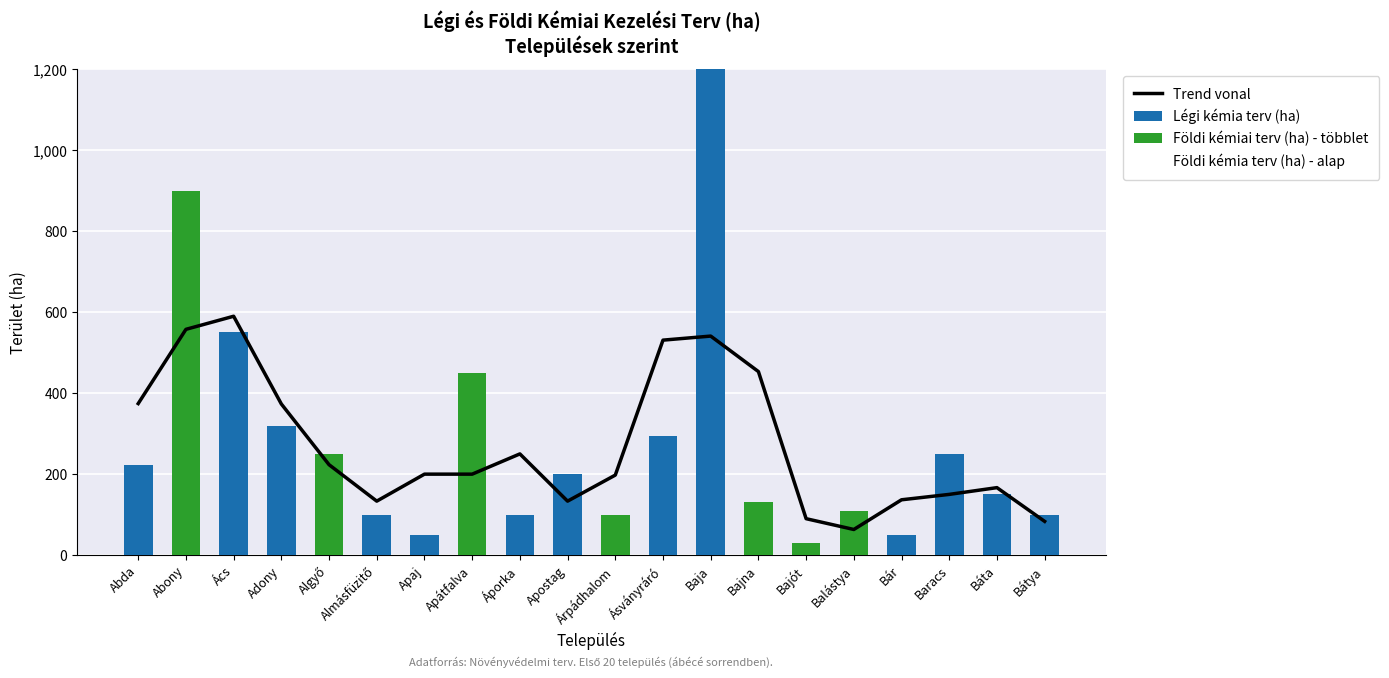

What position from the left is Bajót?

15